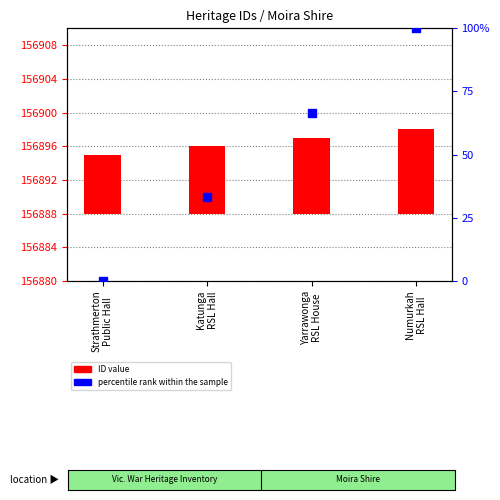

Which series contains the lowest Y value?

percentile rank within the sample